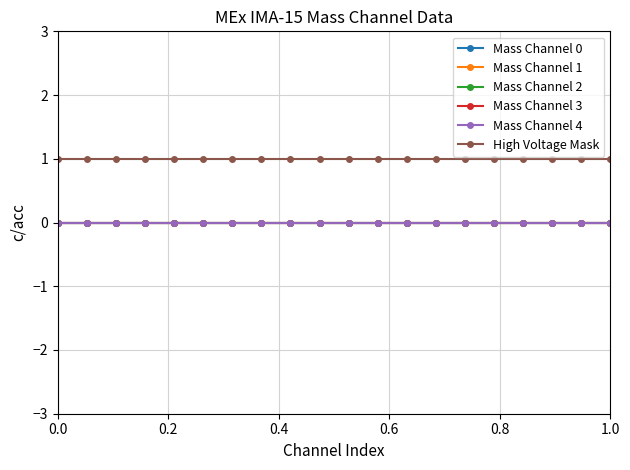

Does the chart display data point markers on the line(s)?

Yes